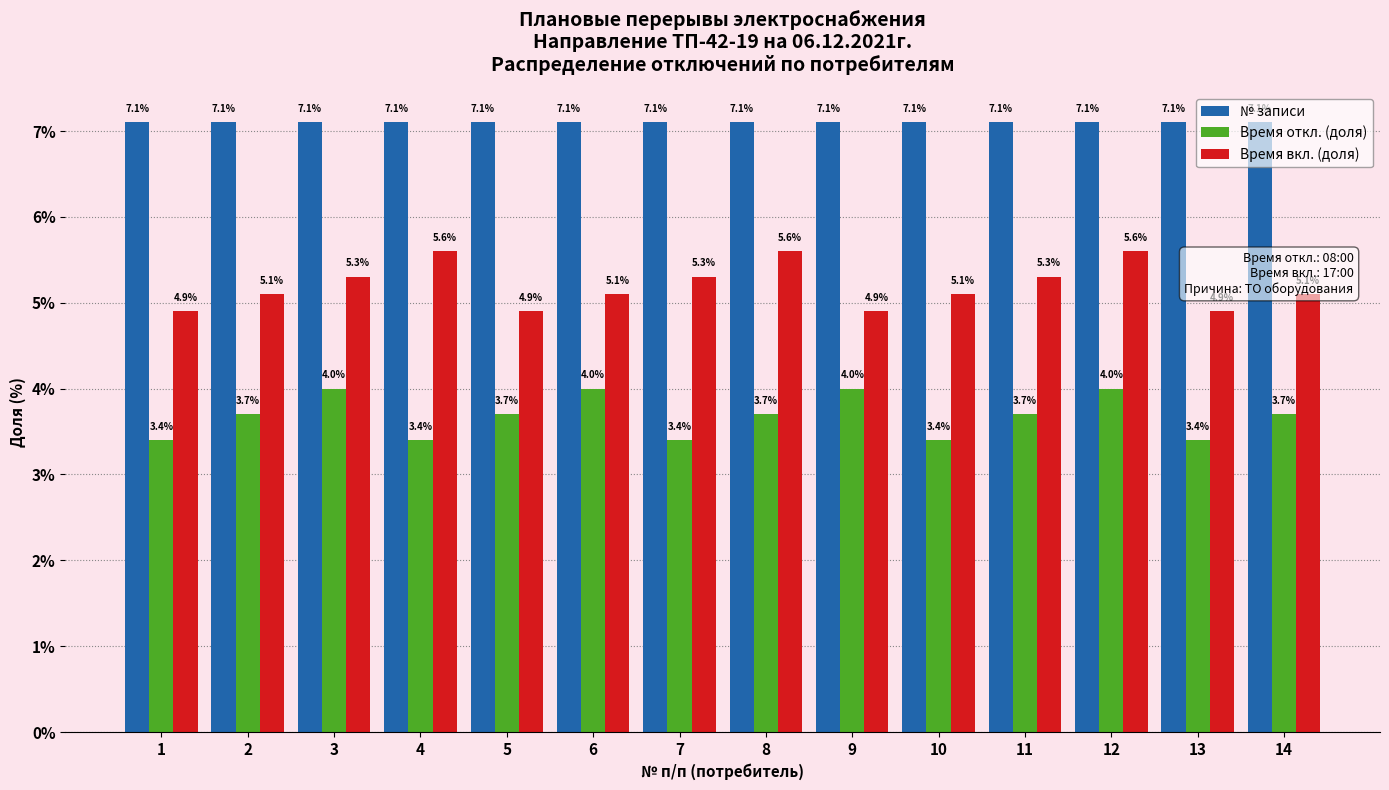

What is the highest value of the Время вкл. (доля) series?

5.6